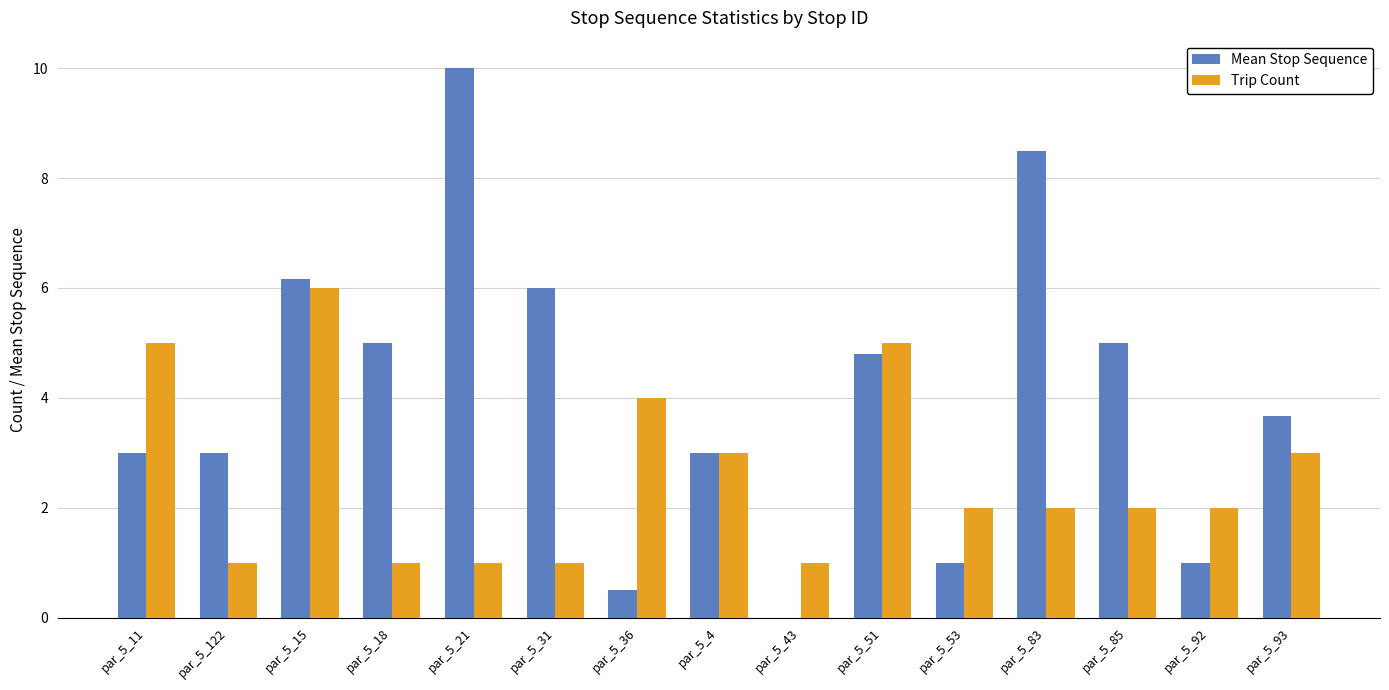

Is it true that Trip Count equals 0.3 at par_5_43?

False